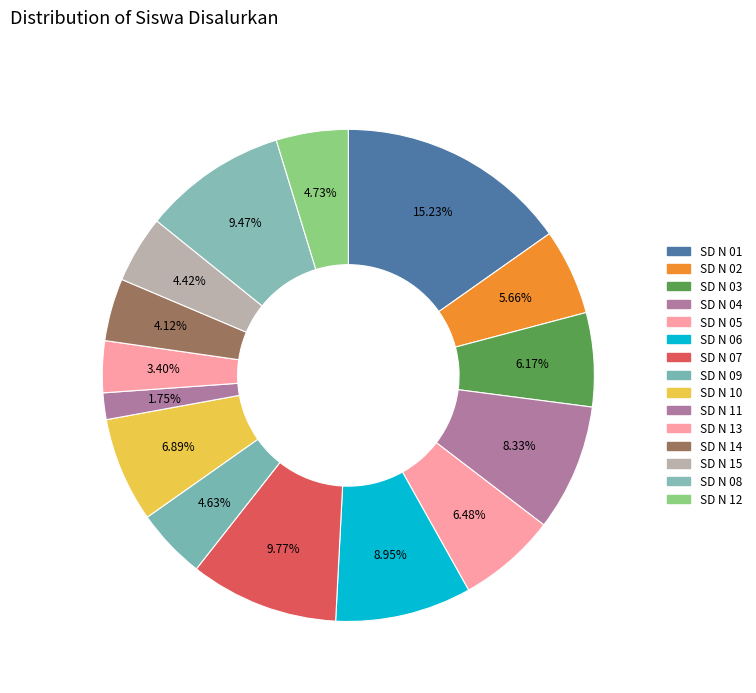

How many segments does this pie chart have?

15